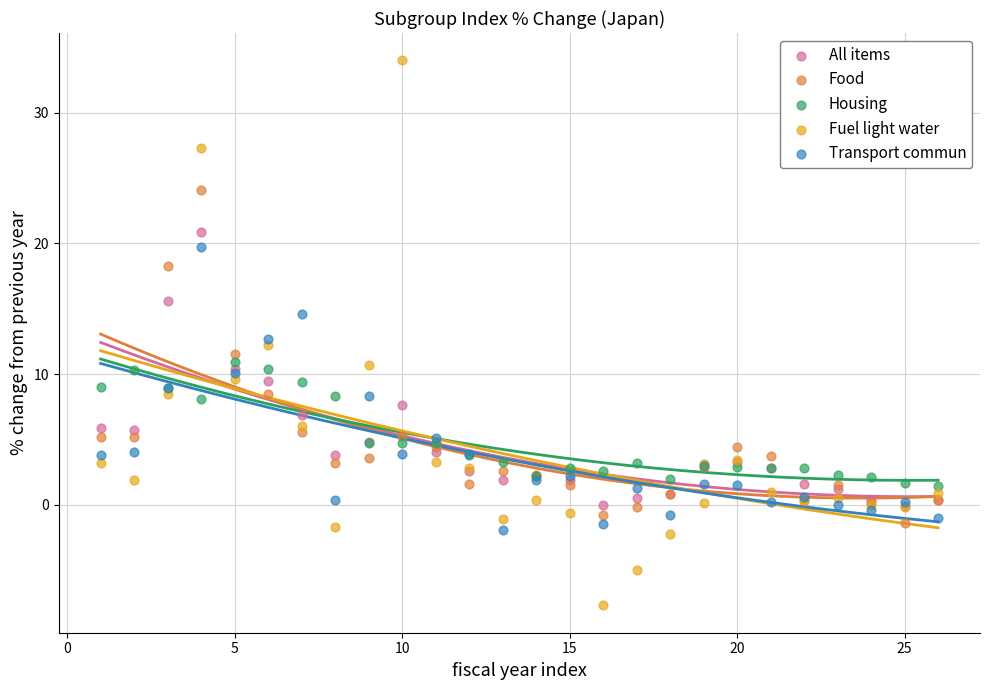

What are all the series names shown in the legend?

All items, Food, Housing, Fuel light water, Transport commun